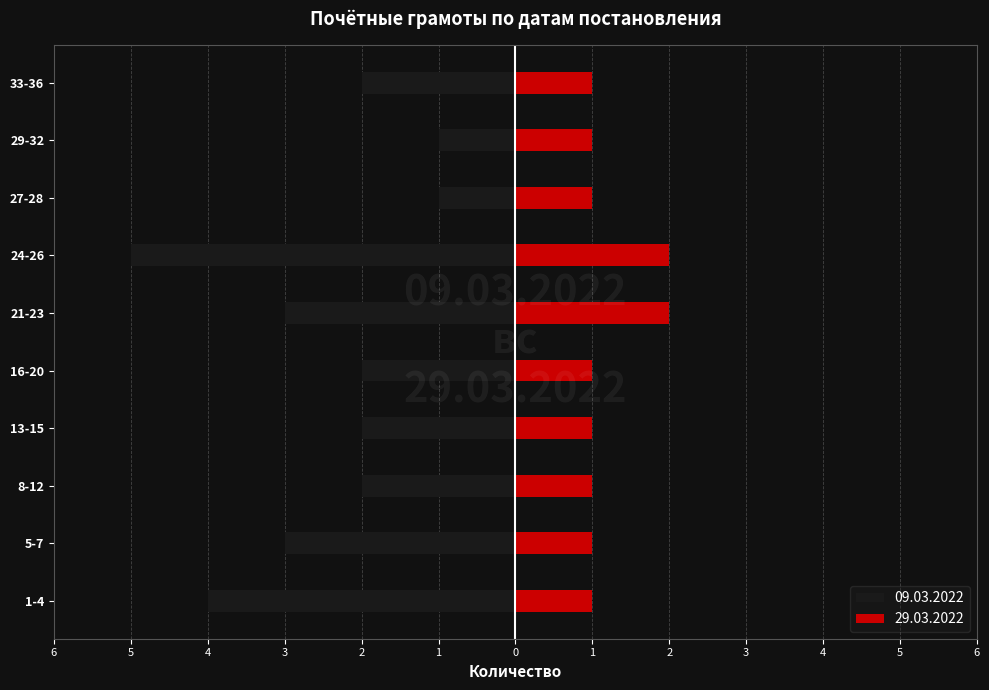

The 29.03.2022 series shows 1 at 1-4. True or false?

True